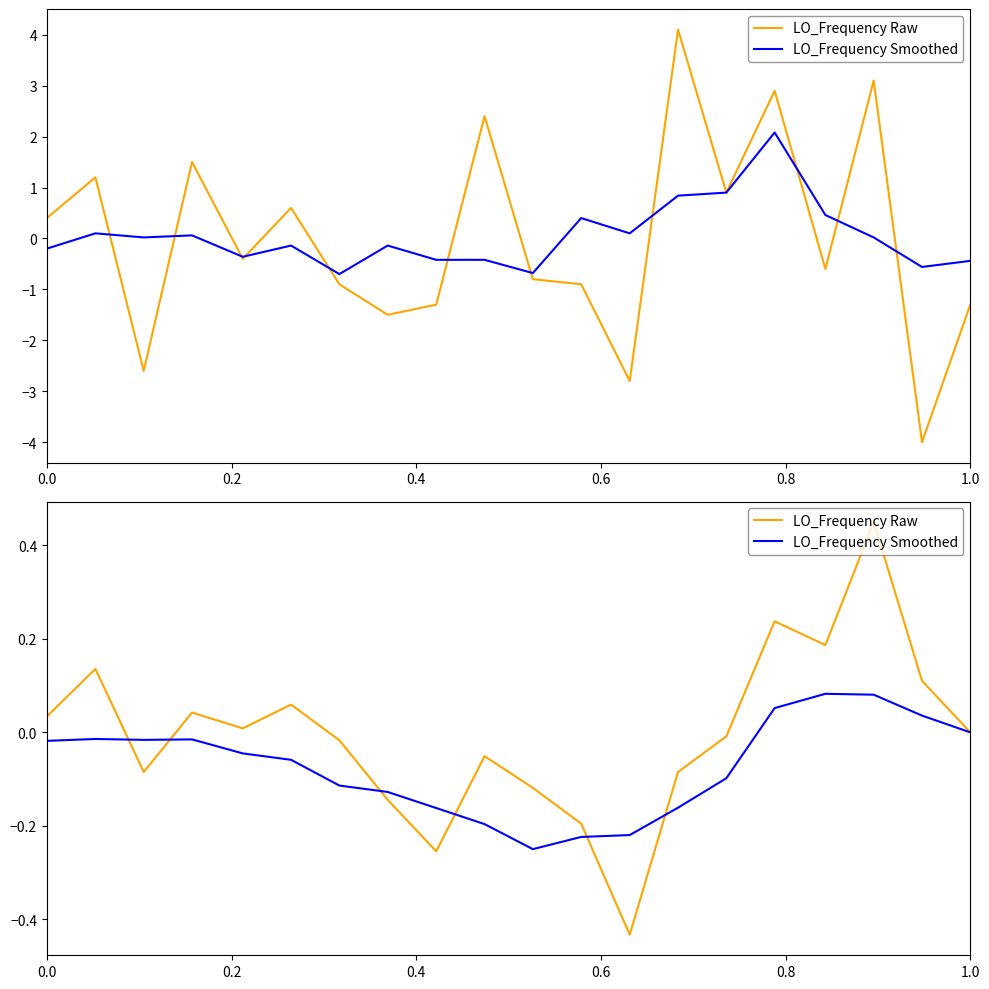

Which series has the largest range (max minus min)?

LO_Frequency Raw